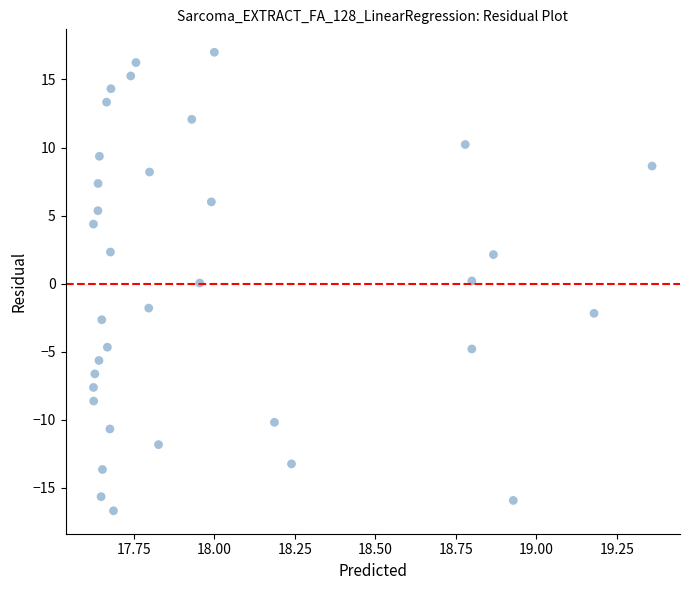

What is the range of Y values (max minus min)?

33.7